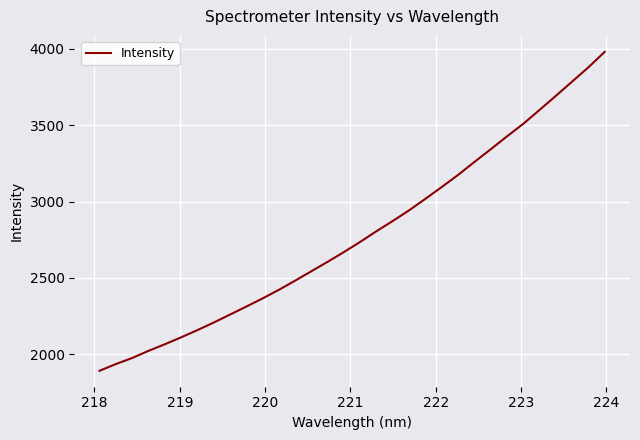

What is the greatest value displayed?

3980.7